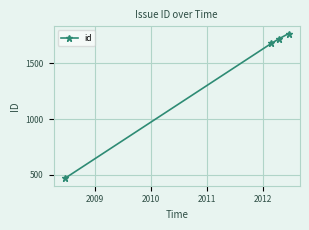

What is the difference between the second highest and second lowest values?

42